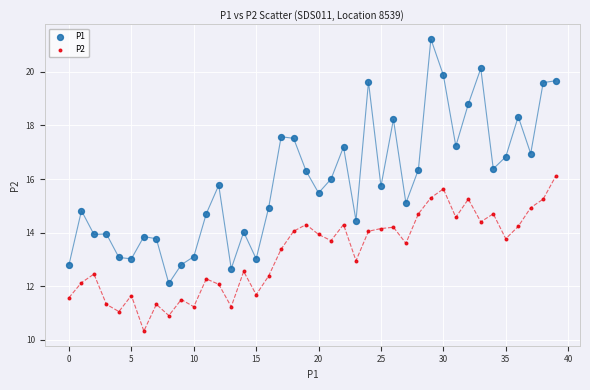

Which series contains the highest Y value?

P1